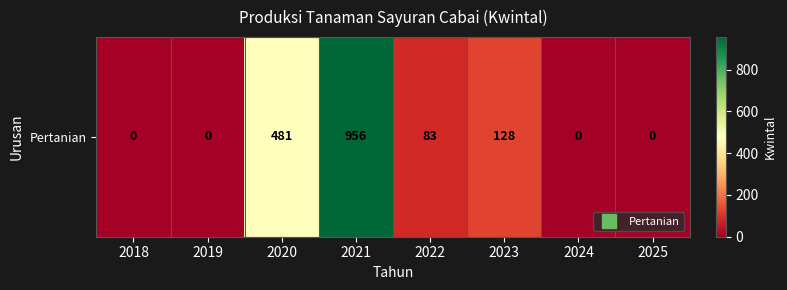

Reading left to right, transcribe all the data shown in this chart.

0	0	481	956	83	128	0	0